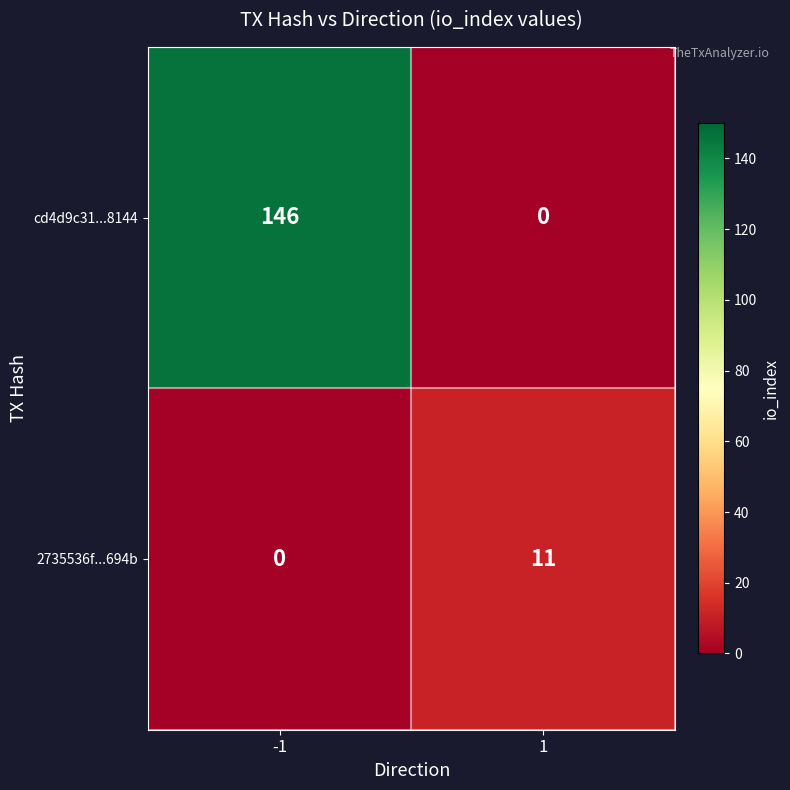

At which category is the sum across all series the highest?

-1